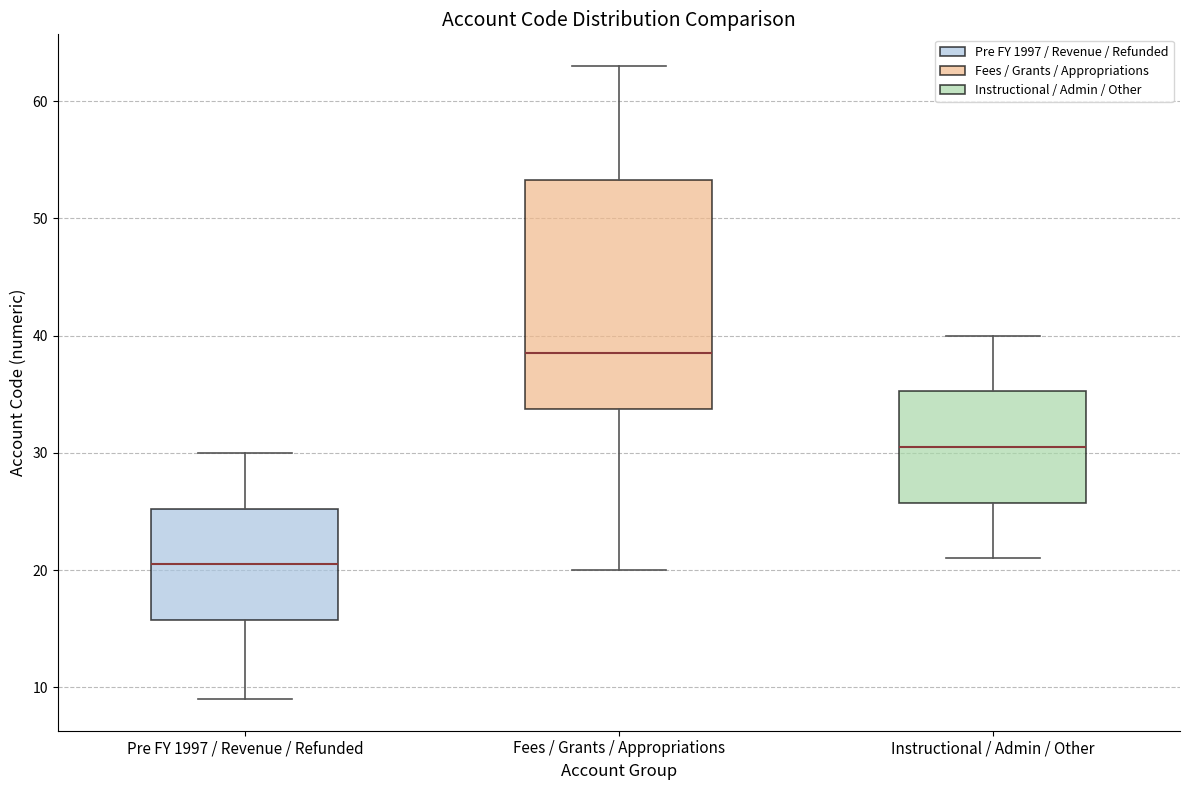

Where is the upper edge of the box for Instructional / Admin / Other on the y-axis? The values are not printed on the chart, so give them approximately, as read against the axis.

35